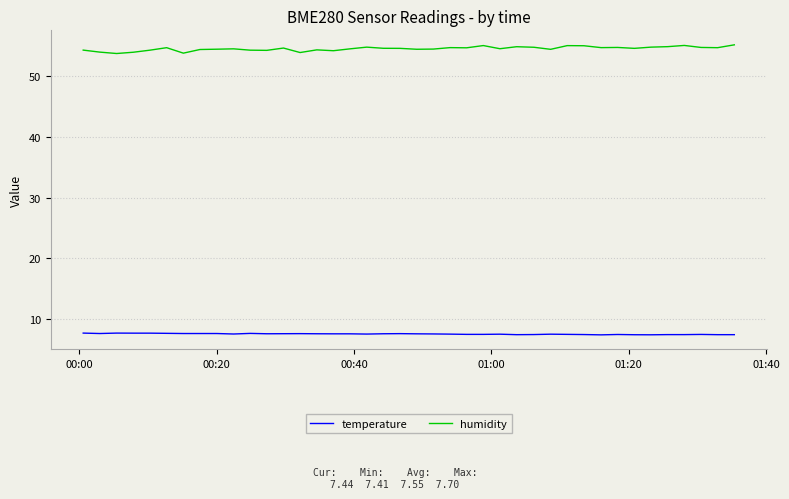

Rank the series by their maximum value, from lowest to highest.

temperature, humidity